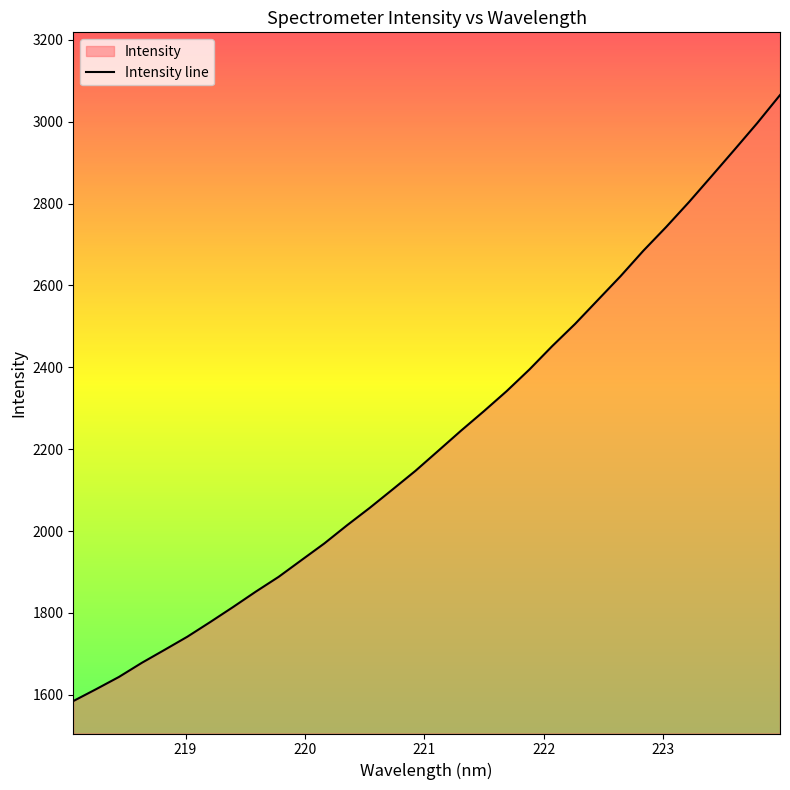

What is the sum of the values at 218.8244 and 223.9802?

4774.8